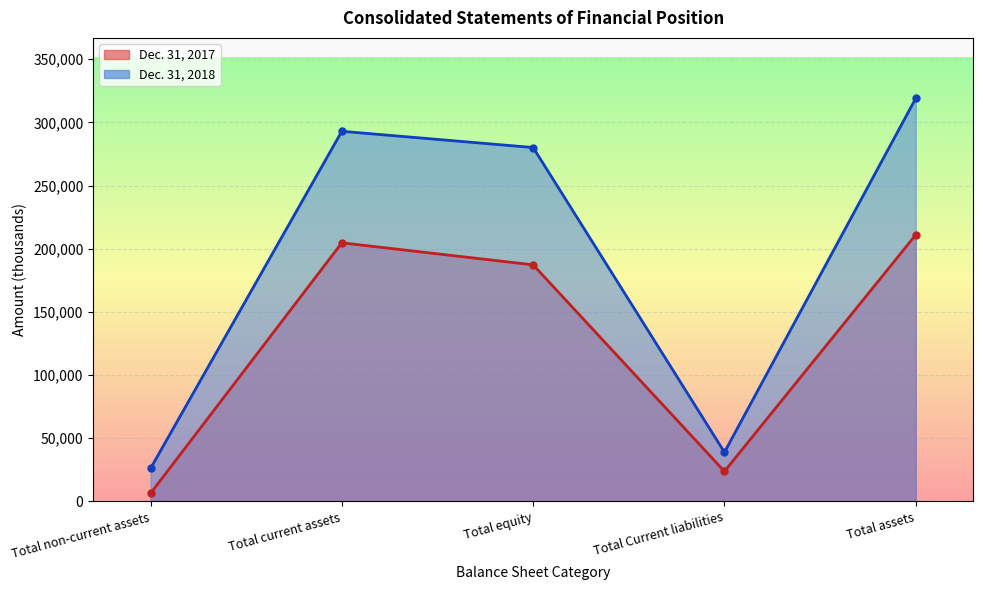

Between Total assets and Total current assets, which is larger?

Total assets